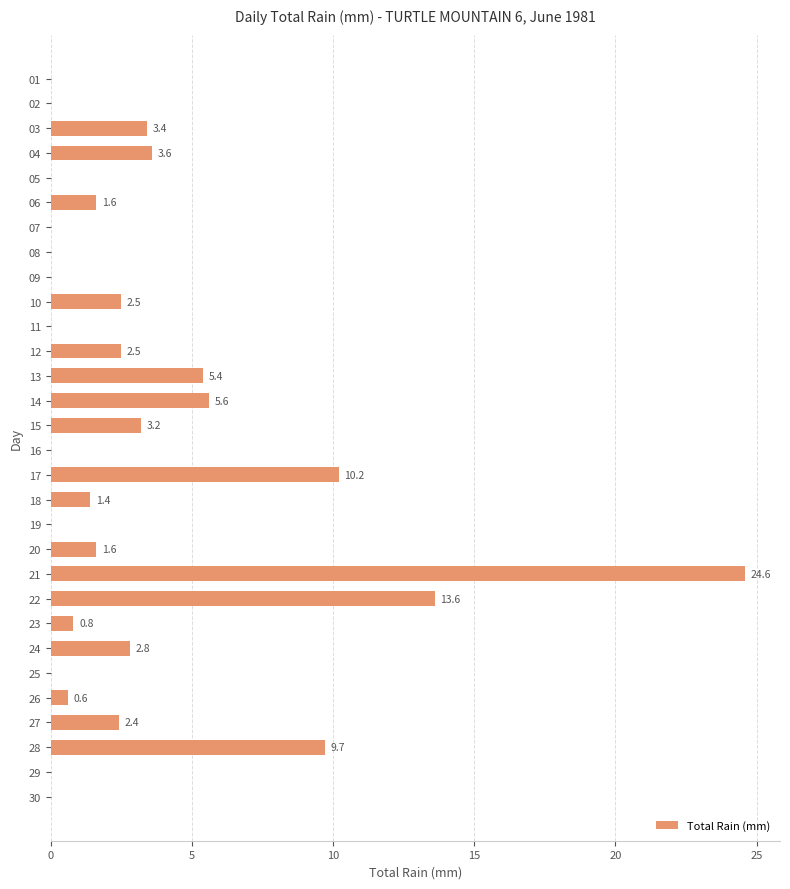

How many values are above zero?

18